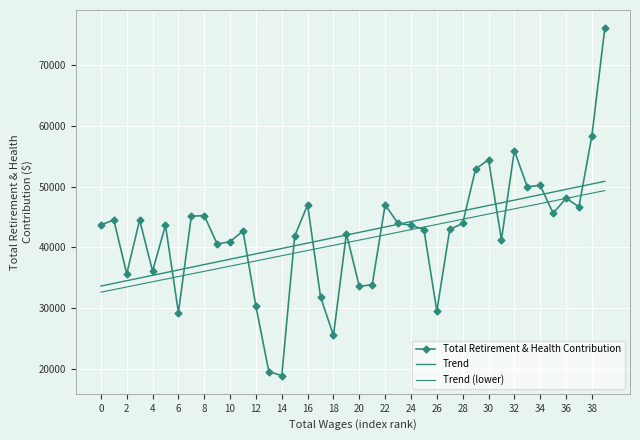

Which category has the lowest value in the Total Retirement & Health Contribution series?

14